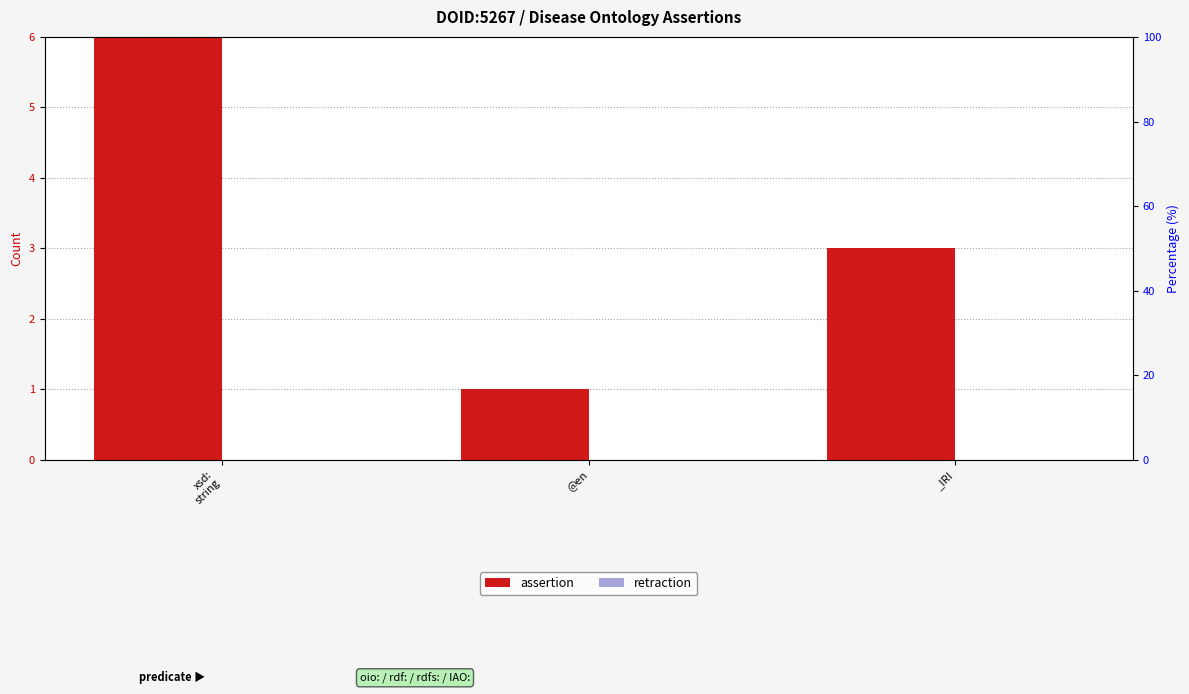

Which series has the largest total across all categories?

assertion